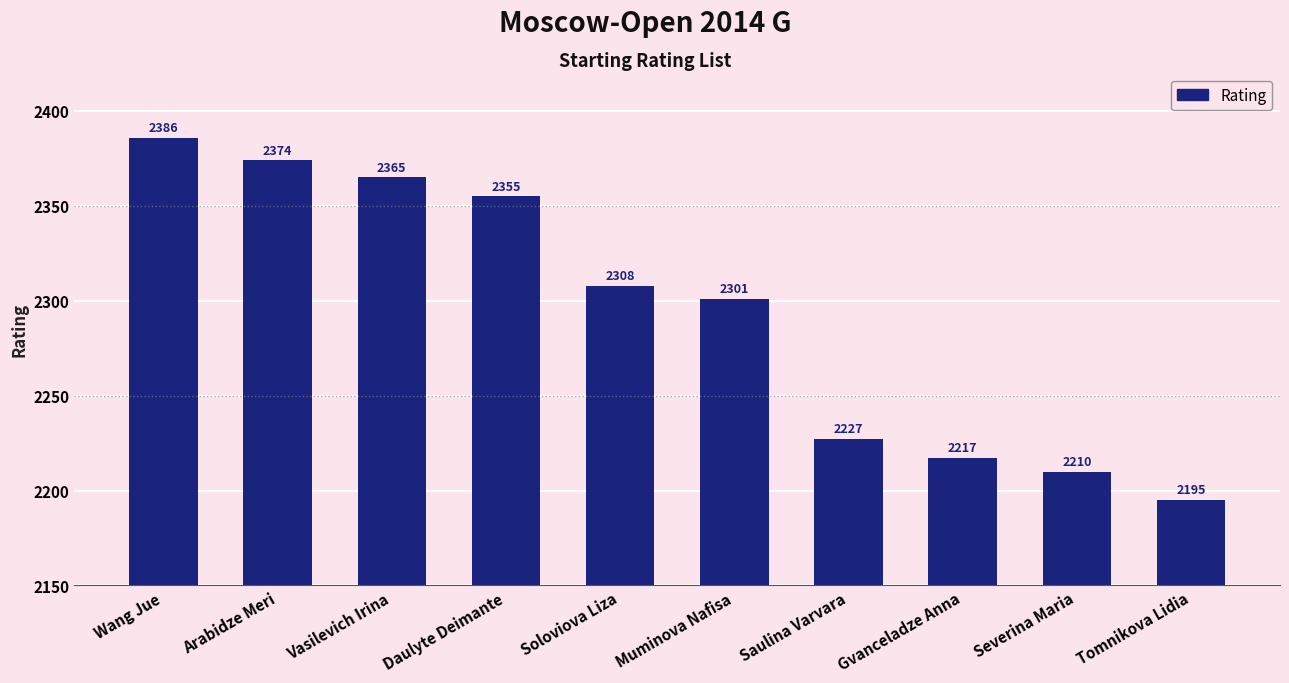

List the labels in order of value, largest first.

Wang Jue, Arabidze Meri, Vasilevich Irina, Daulyte Deimante, Soloviova Liza, Muminova Nafisa, Saulina Varvara, Gvanceladze Anna, Severina Maria, Tomnikova Lidia